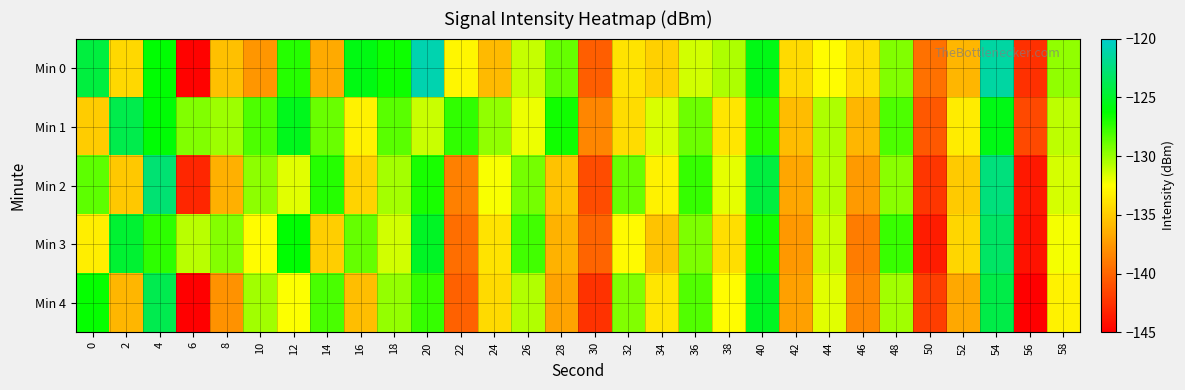

Which series changed the most between 20 and 32?

row_0